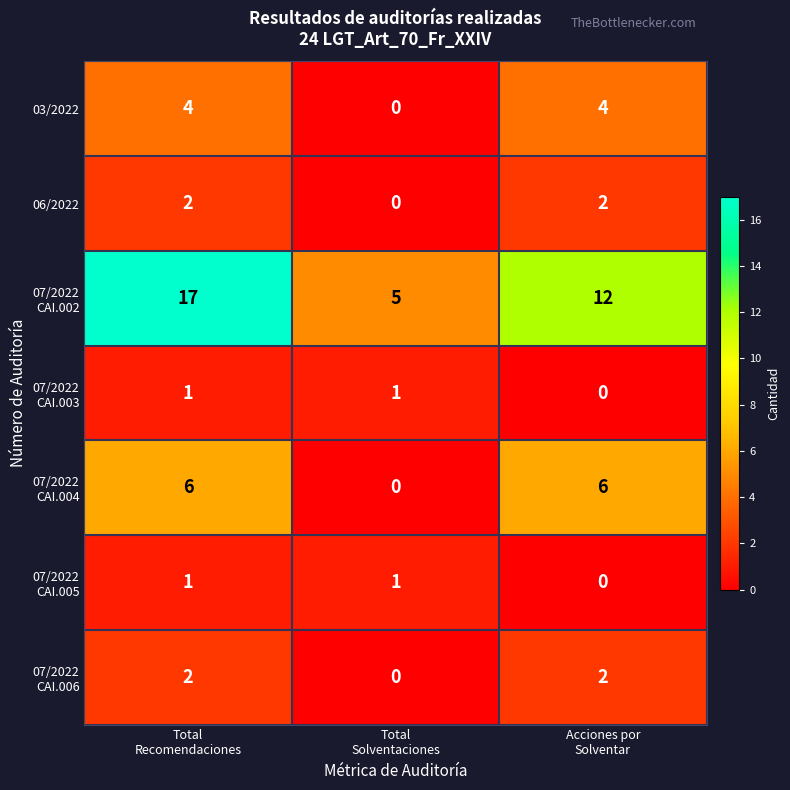

What is the maximum value shown in the chart?

17